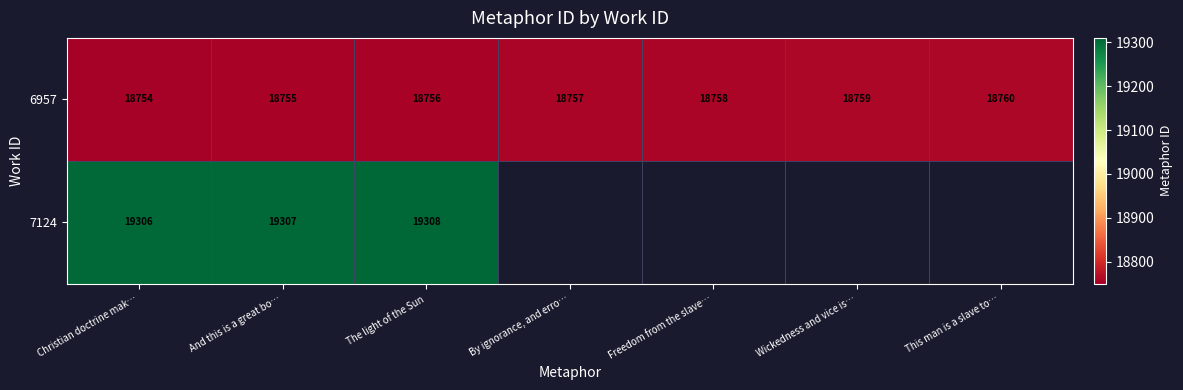

Between Wickedness and vice is… and This man is a slave to…, which is larger?

This man is a slave to…